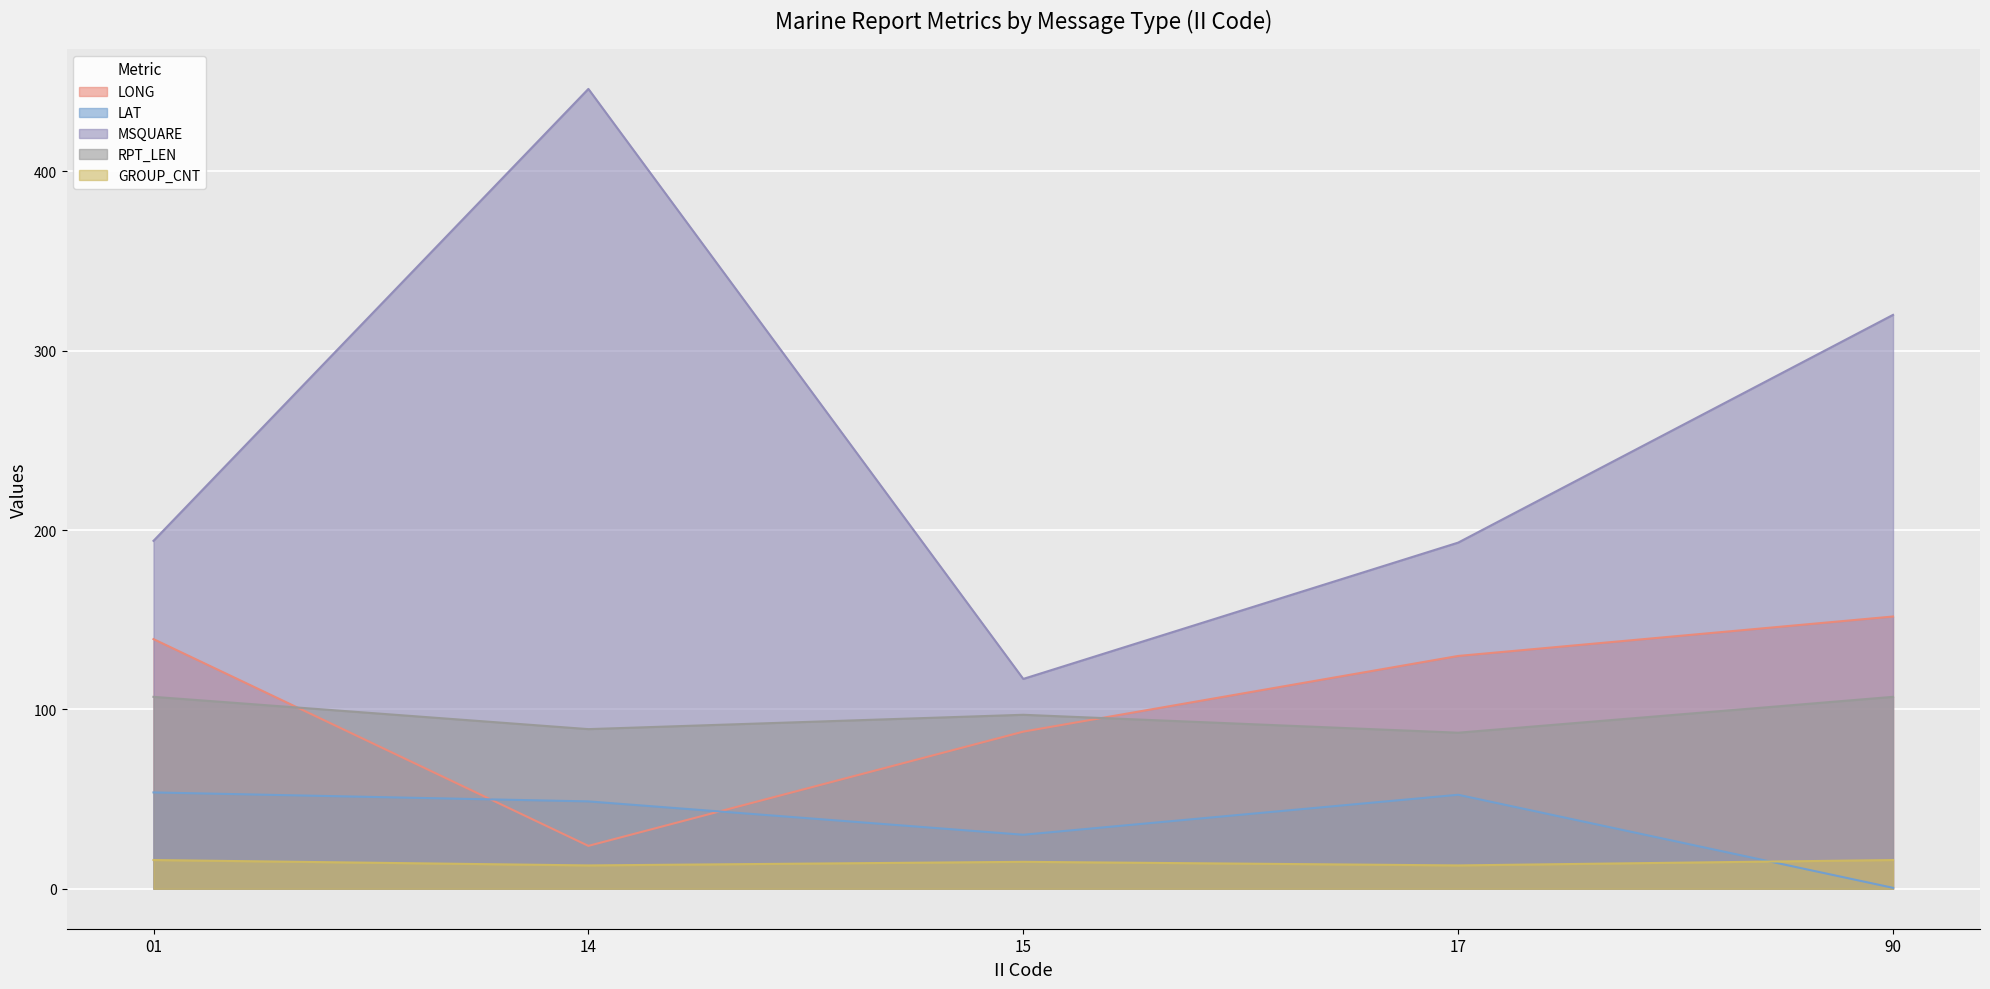

List the labels in order of LONG value, largest first.

90, 01, 17, 15, 14